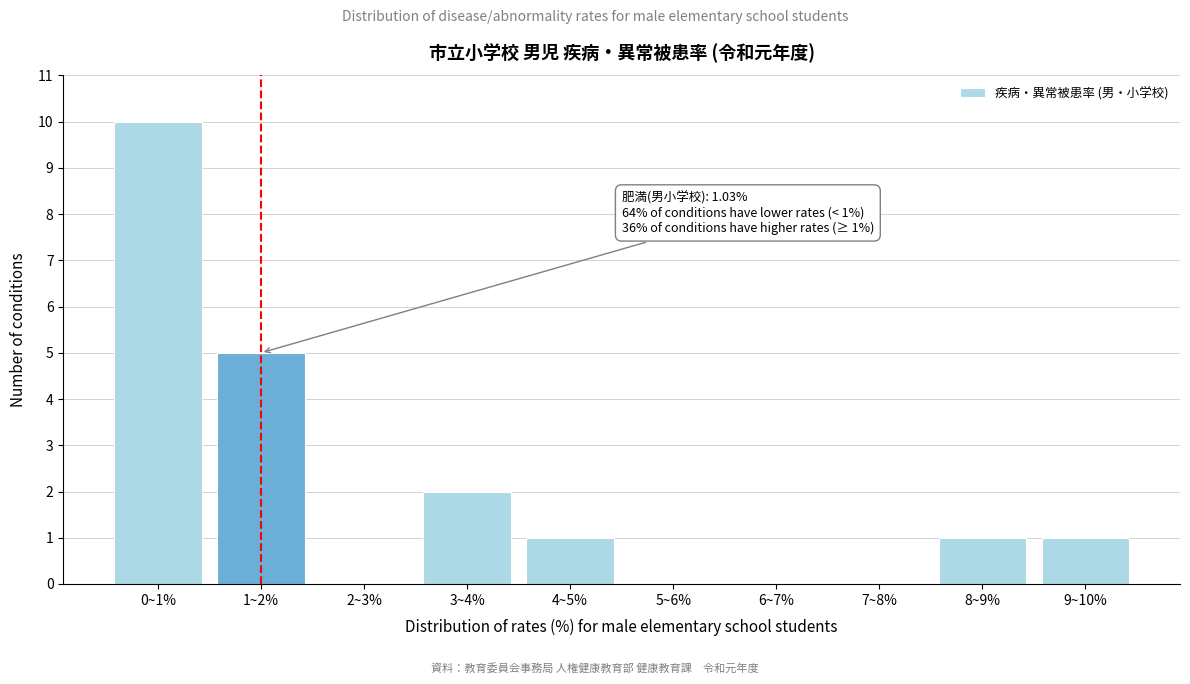

Reading left to right, list all the values displayed in this chart.

0~1%=10	1~2%=5	2~3%=0	3~4%=2	4~5%=1	5~6%=0	6~7%=0	7~8%=0	8~9%=1	9~10%=1